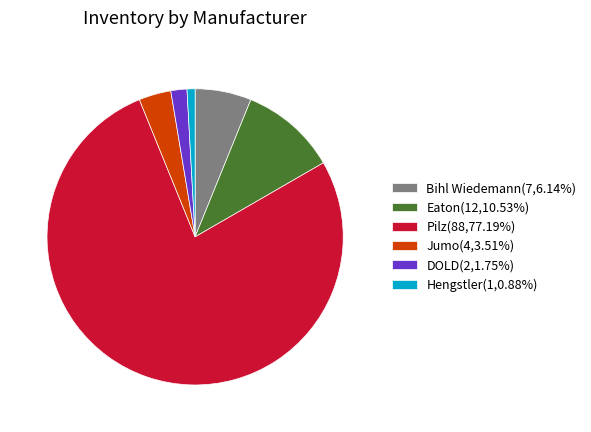

Approximately how many times larger is the value at Jumo(4,3.51%) compared to DOLD(2,1.75%)?

2.0